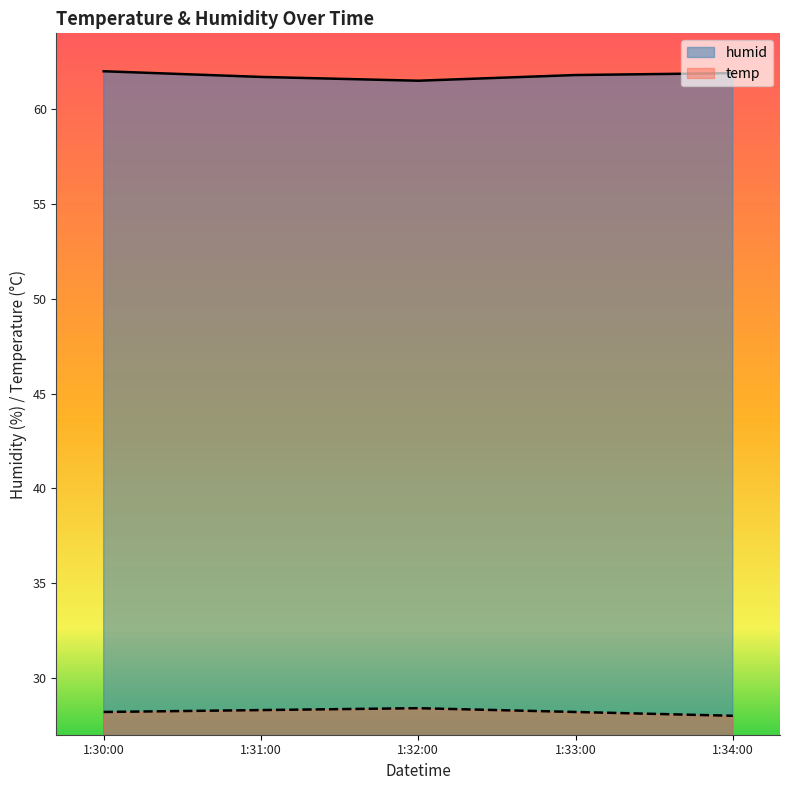

Is the value of temp at 1:30:00 greater than the value of humid at 1:34:00?

No